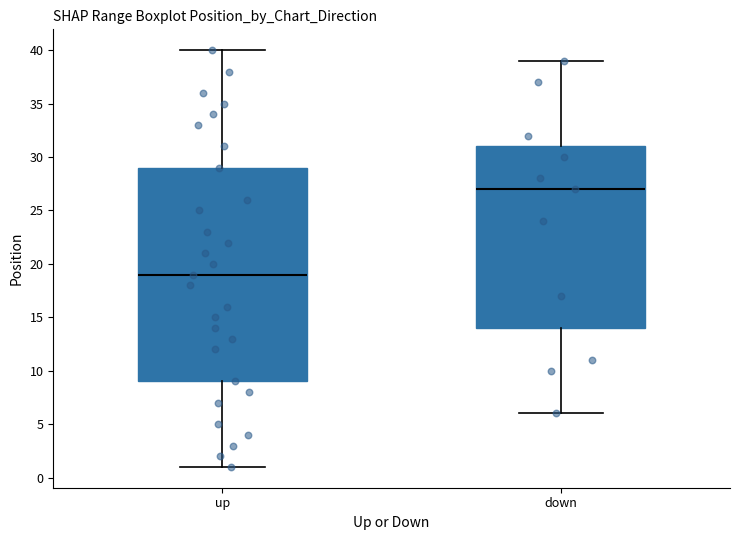

Where is the upper edge of the box for down on the y-axis? The values are not printed on the chart, so give them approximately, as read against the axis.

31